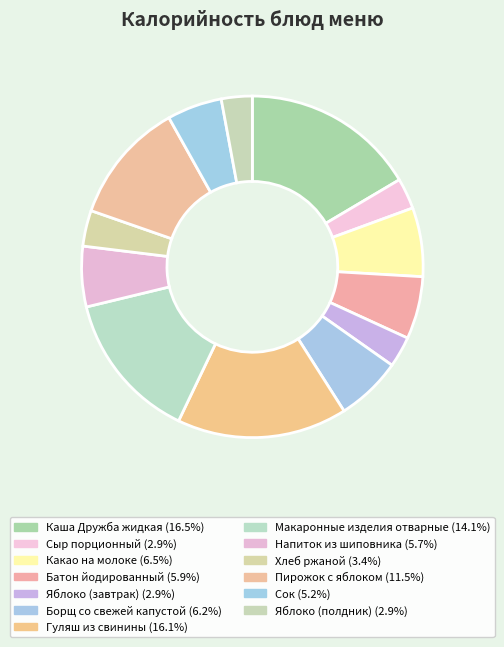

How many slices are in this pie chart?

13